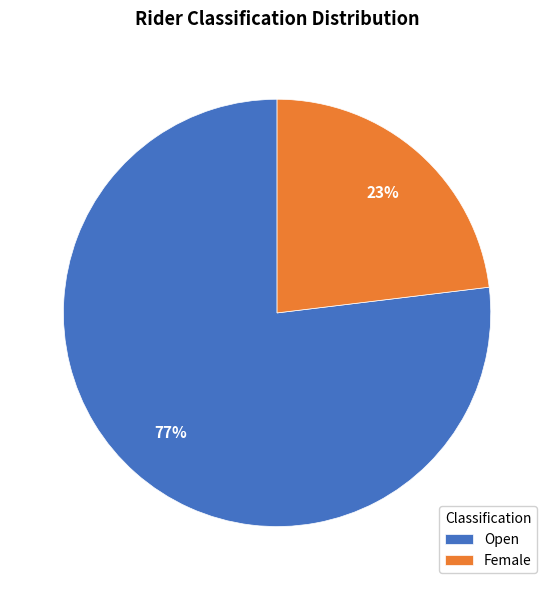

Which slice is the smallest?

Female